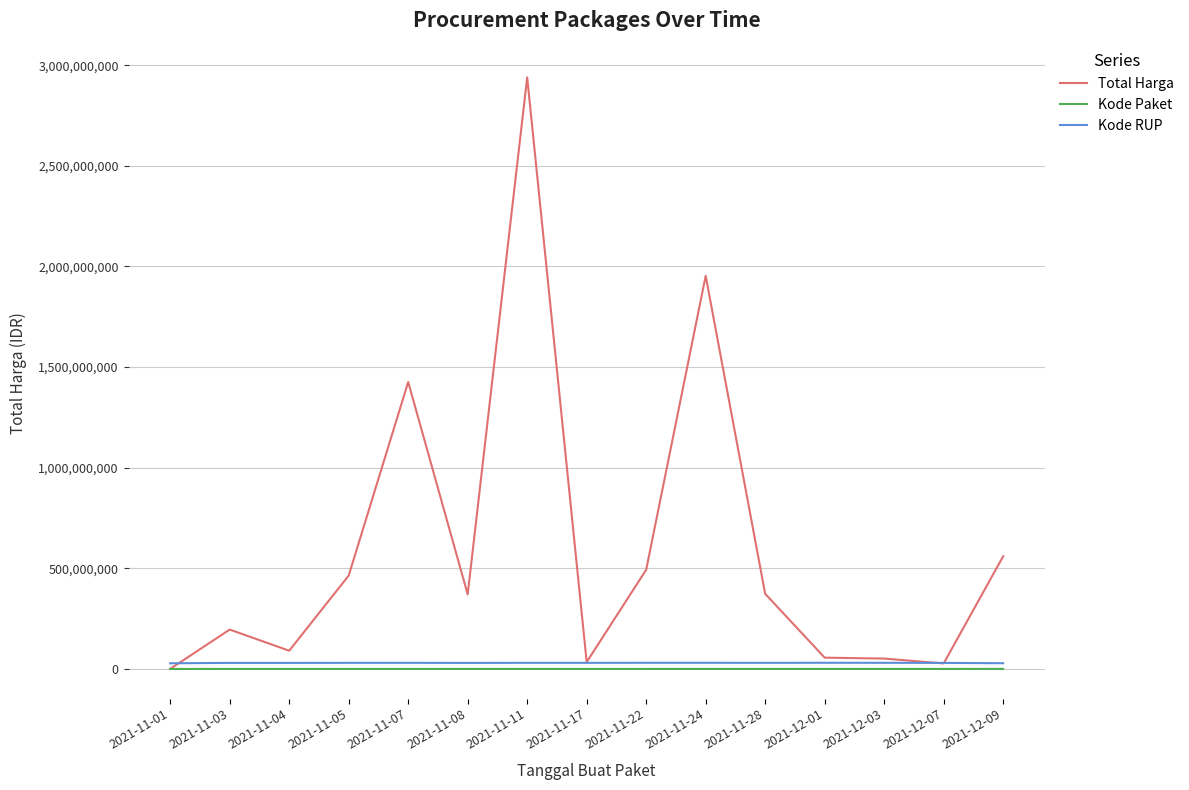

At which label is Total Harga closest to 1469868420?

2021-11-07